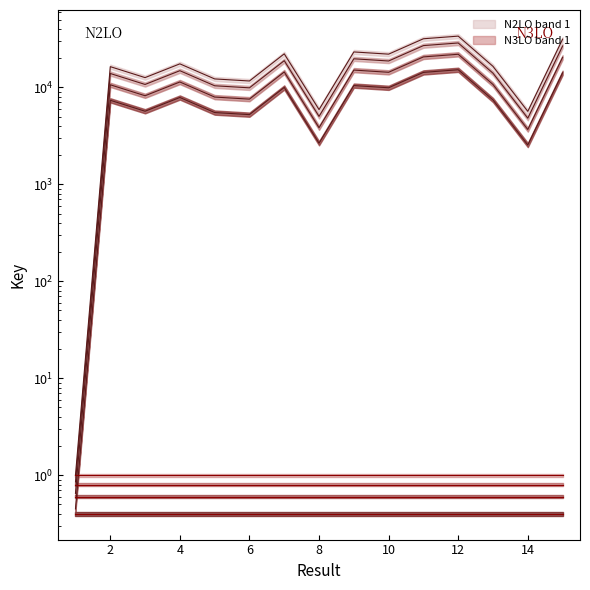

Approximately how many times larger is the value at 7 compared to 11?

0.7